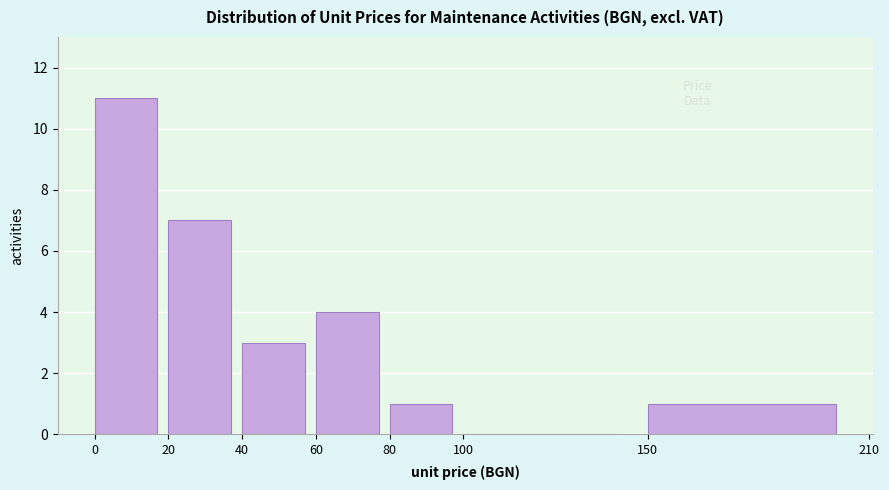

Reading left to right, transcribe this chart: for each bar, give the range it covers on the x-axis and its height. The values are not printed on the chart, so give them approximately, as read against the axis.

0 to 20: 11
20 to 40: 7
40 to 60: 3
60 to 80: 4
80 to 100: 1
100 to 150: 0
150 to 210: 1